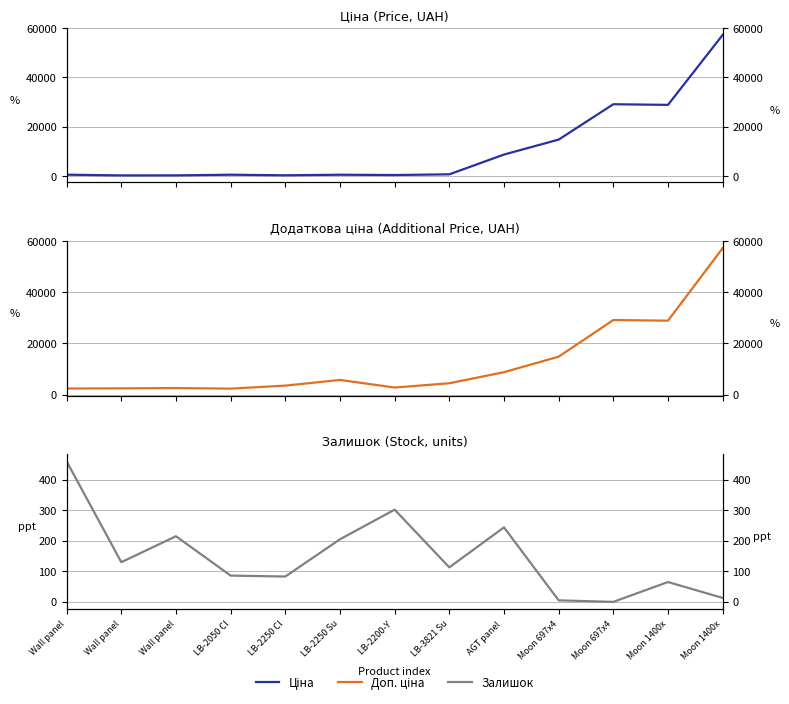

What is the value of the Ціна point at the 9th from the left?

8755.5